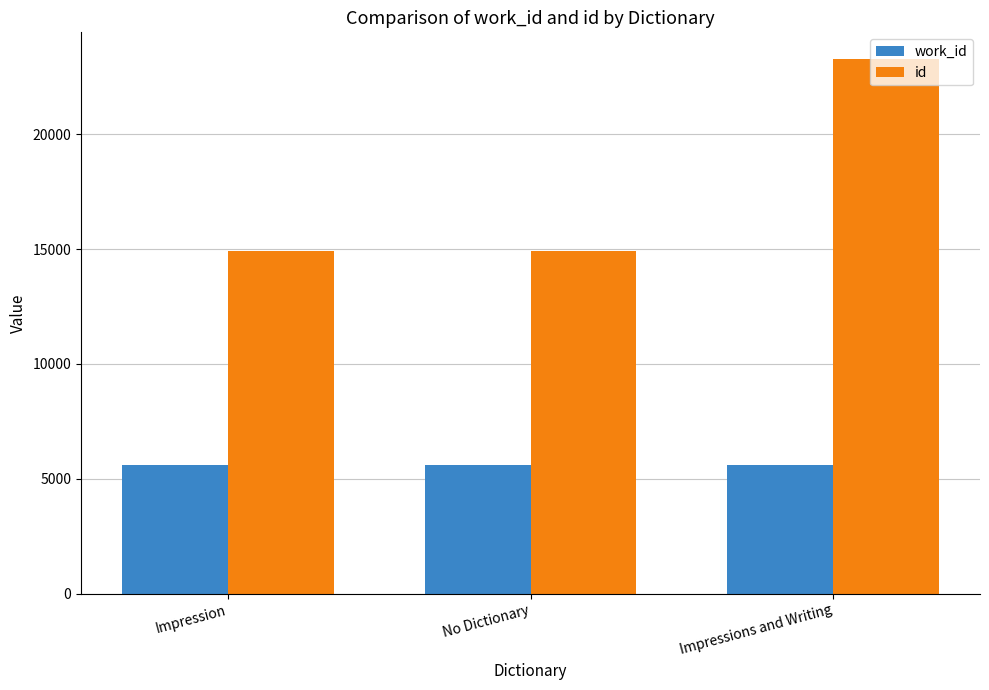

How many data points does each series have?

3